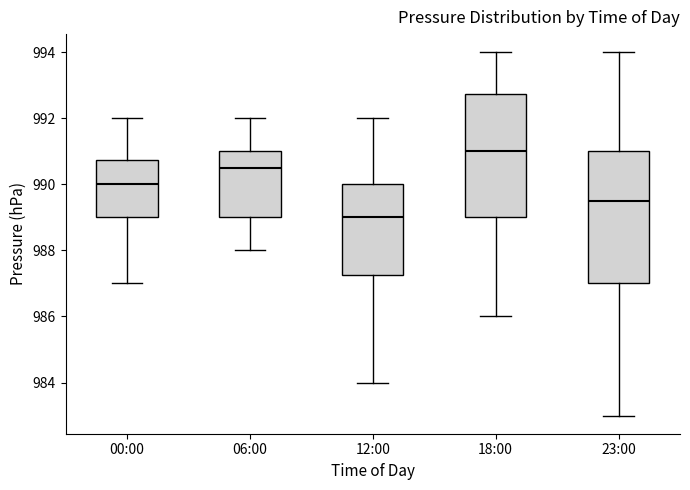

Reading left to right, transcribe this box plot: for each box, give where its median line is, the range the box spans, and where its two whiskers end, as read against the y-axis. The values are not printed on the chart, so give them approximately, as read against the axis.

00:00: median 990.0, box 989.0 to 990.8, whiskers 987.0 to 992.0
06:00: median 990.6, box 989.0 to 991.0, whiskers 988.0 to 992.0
12:00: median 989.0, box 987.2 to 990.0, whiskers 984.0 to 992.0
18:00: median 991.0, box 989.0 to 992.8, whiskers 986.0 to 994.0
23:00: median 989.6, box 987.0 to 991.0, whiskers 983.0 to 994.0